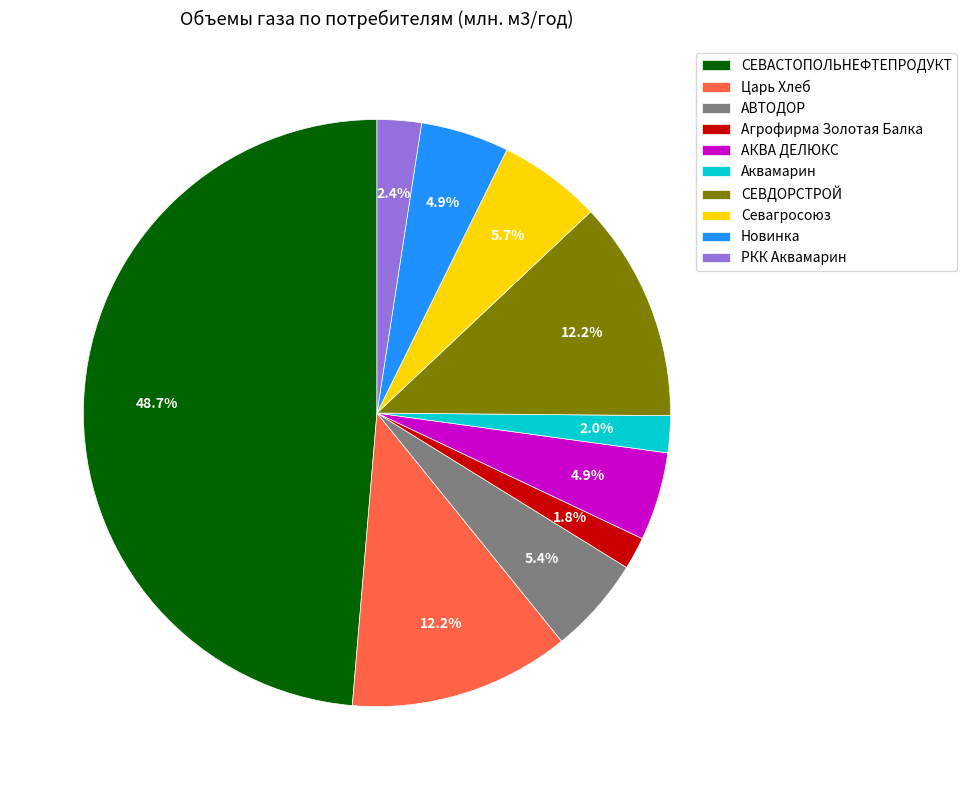

What is the largest slice in the pie chart?

СЕВАСТОПОЛЬНЕФТЕПРОДУКТ